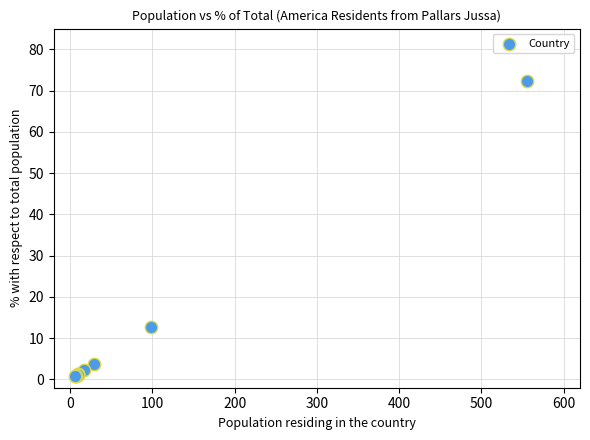

What Y value in the scatter plot is closest to 36?

12.8